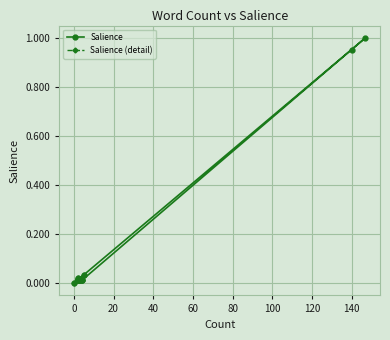

Count the number of categories in the chart.

20